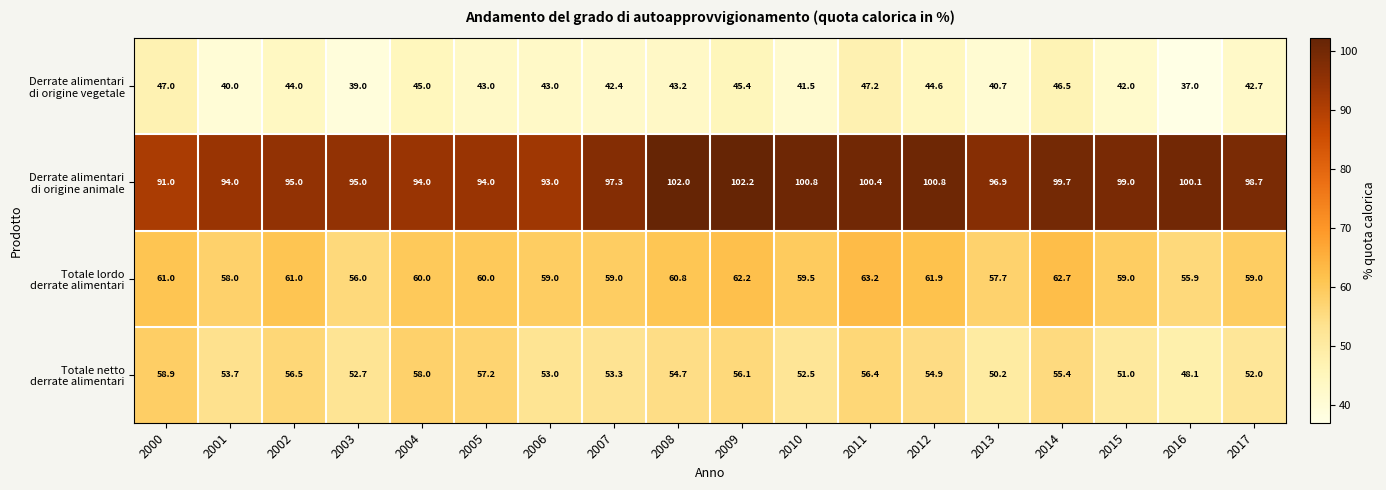

What is the difference between the highest and lowest values at 2007?

54.9